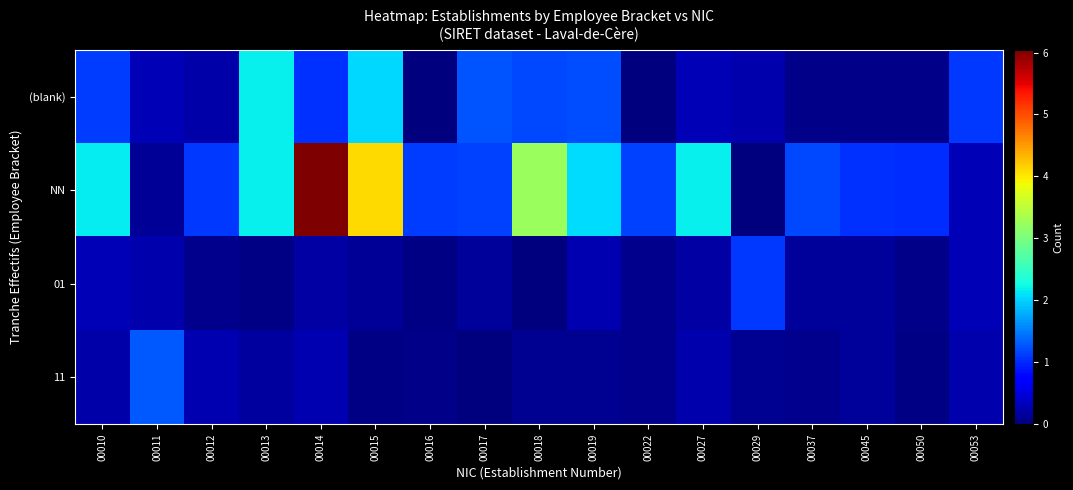

Which series changed the most between 00029 and 00045?

NN